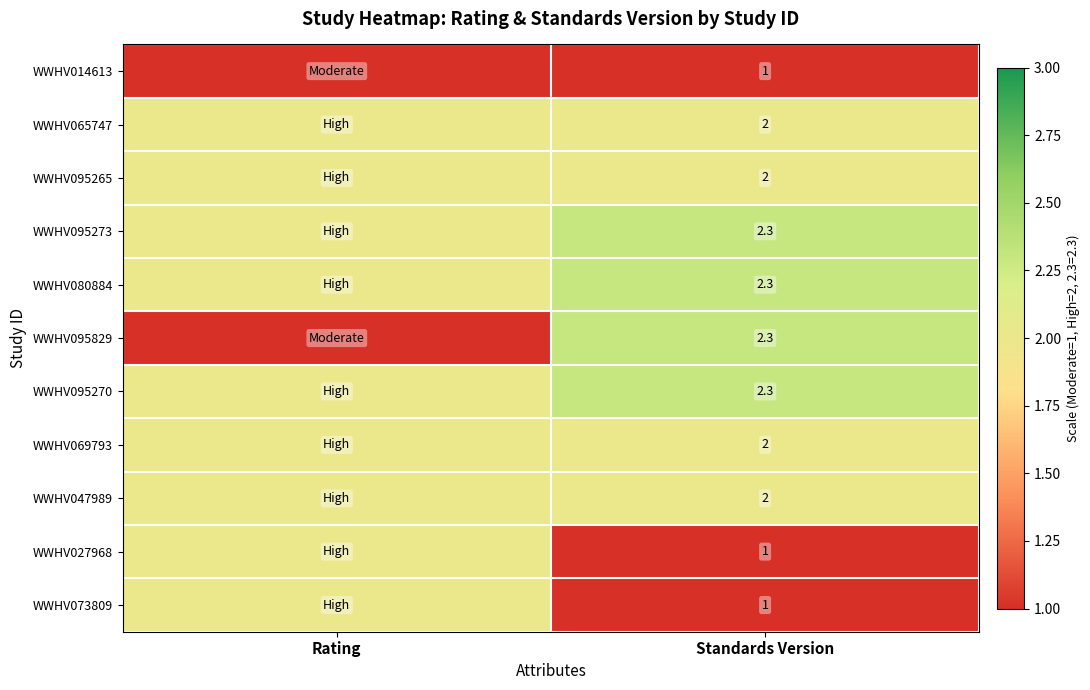

At which category does the chart reach its minimum across all series?

Rating